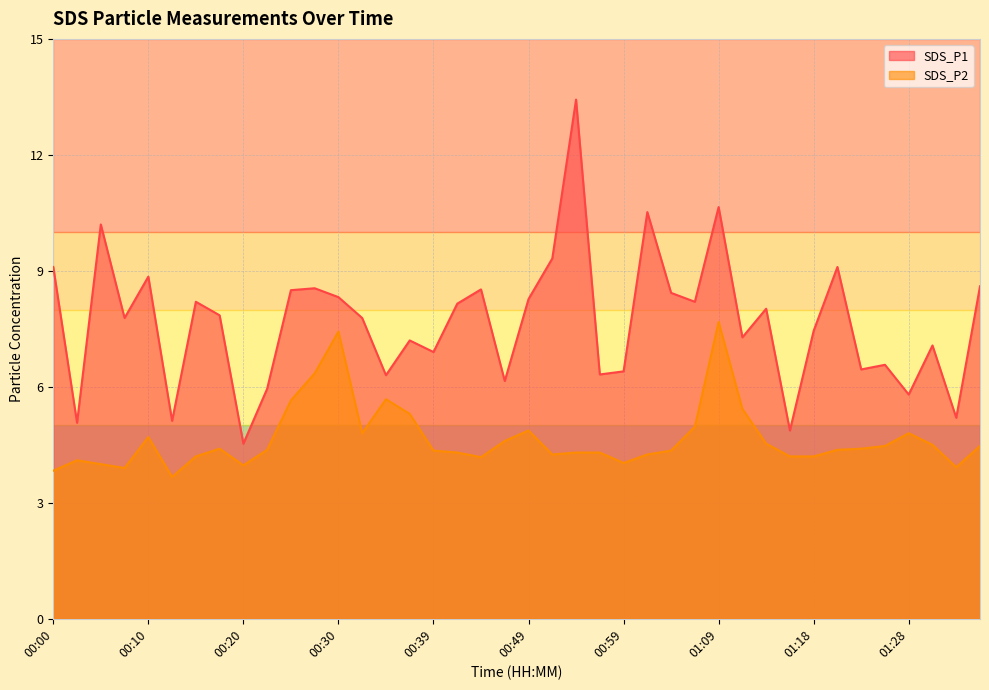

Rank the series by their average value, from highest to lowest.

SDS_P1, SDS_P2